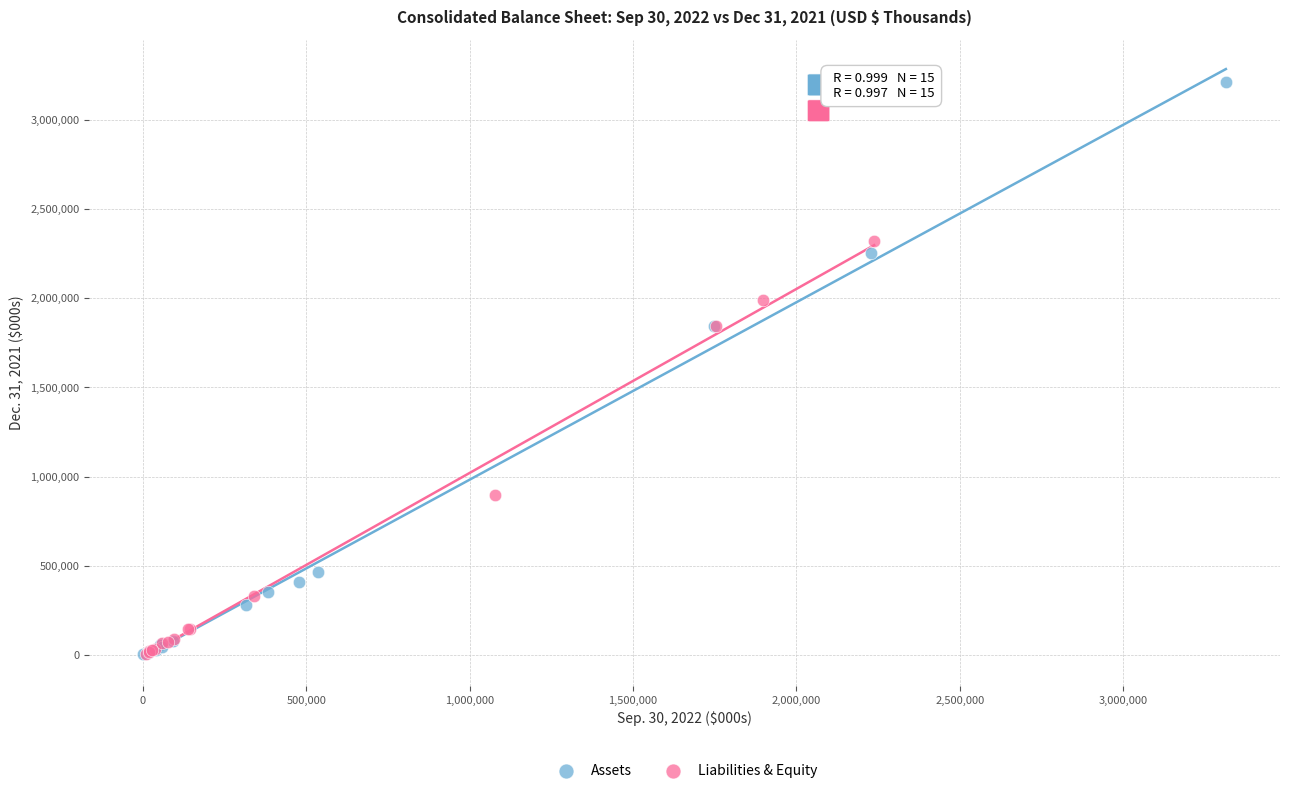

Which series has the largest Y range (max minus min)?

Assets